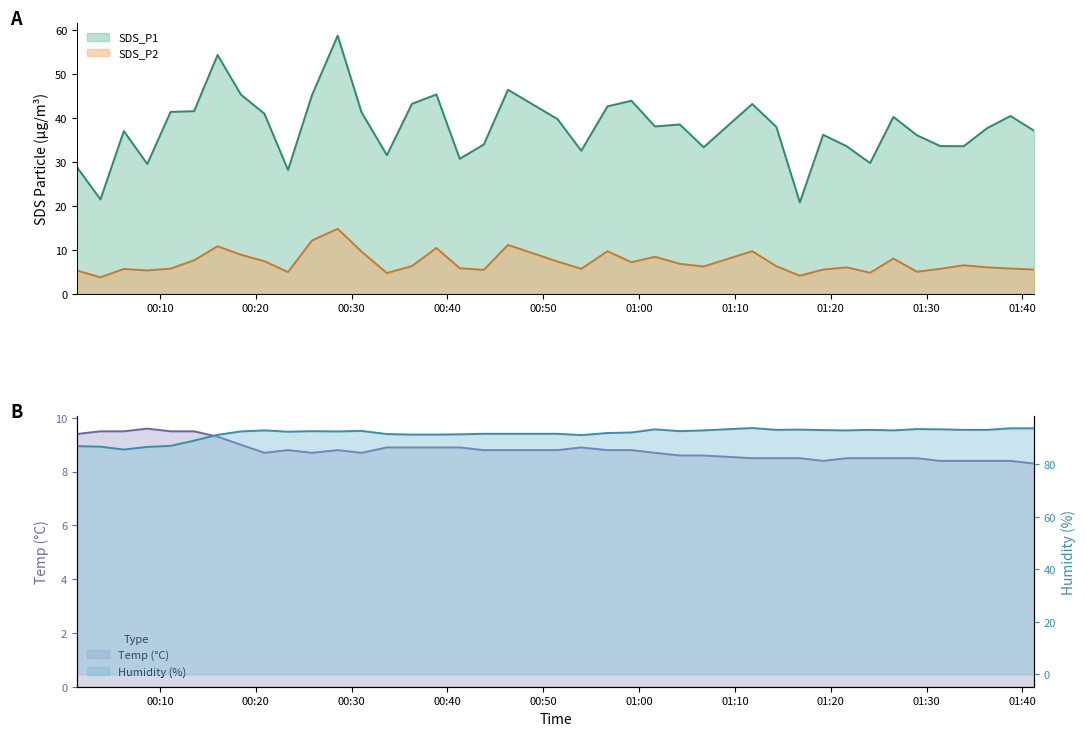

True or false: SDS_P1 and SDS_P2 intersect in this chart.

False